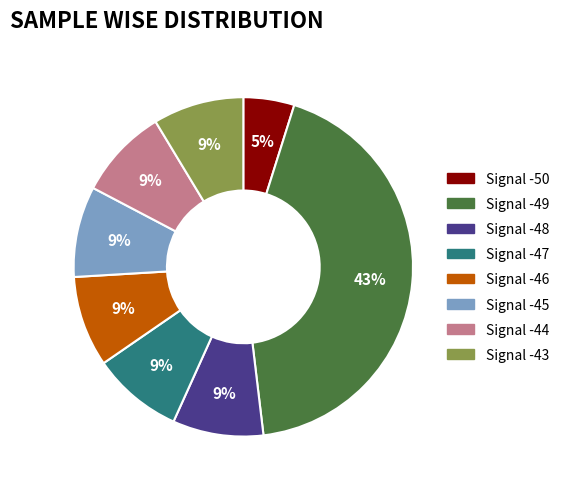

What percentage is the Signal -45 slice, to the nearest percent?

9%